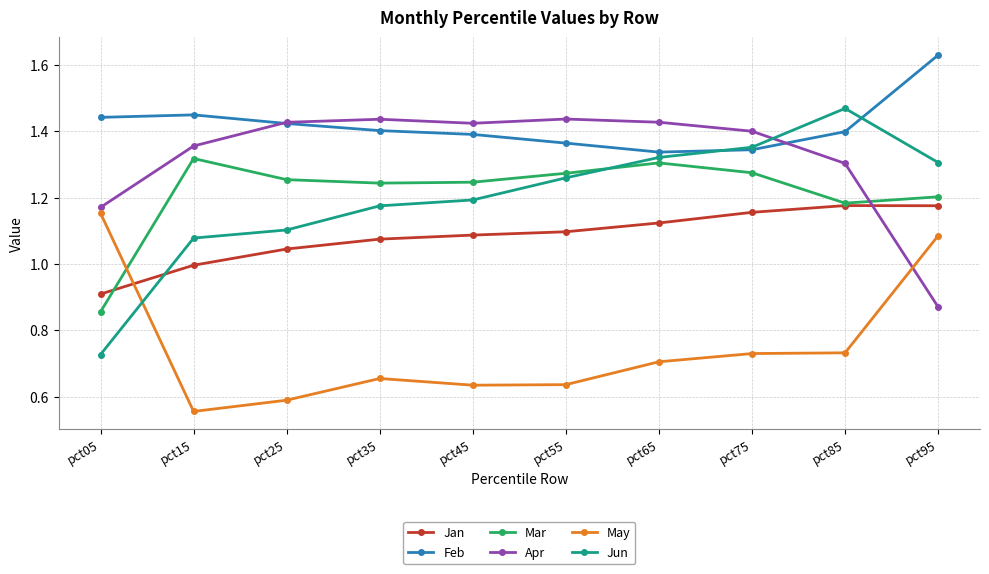

What is the difference between the highest and lowest values at pct95?

0.8